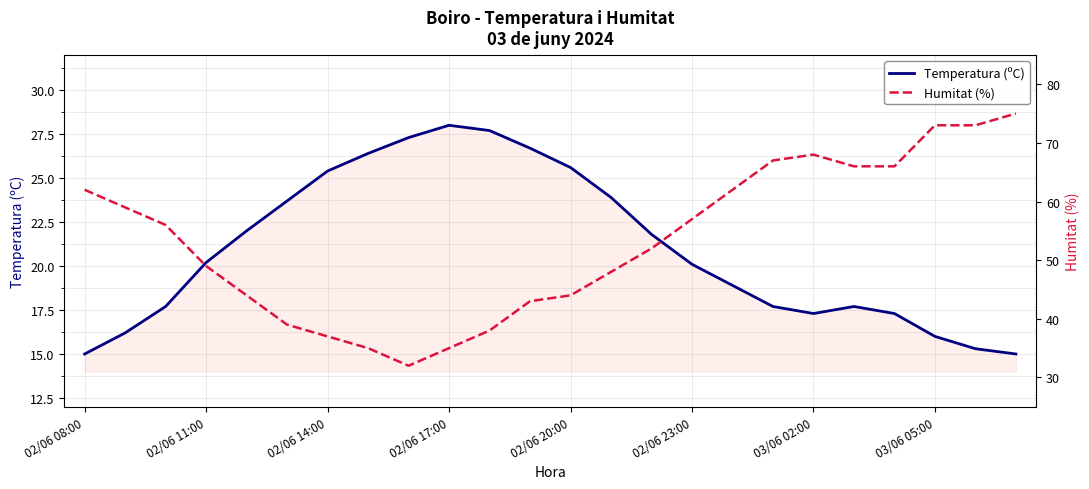

What is the total value across all series at 16?

80.9